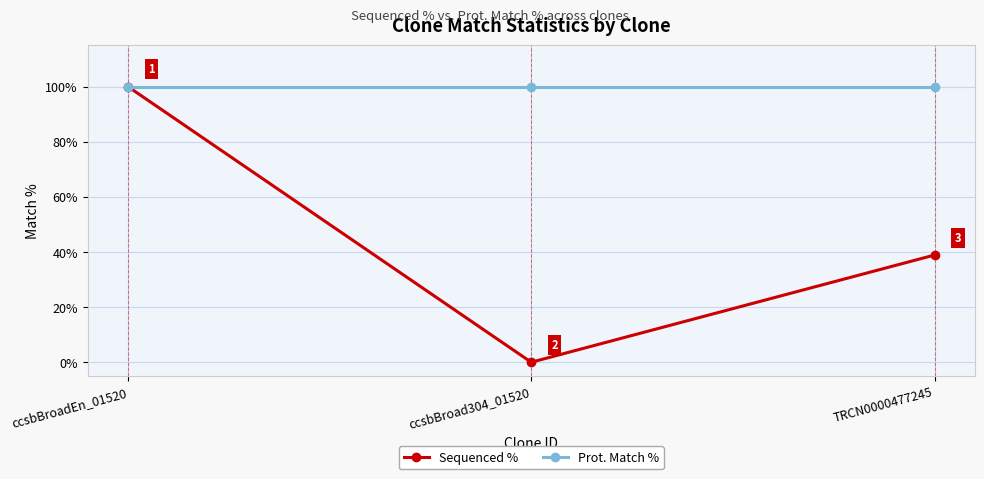

What position from the right is ccsbBroadEn_01520?

3